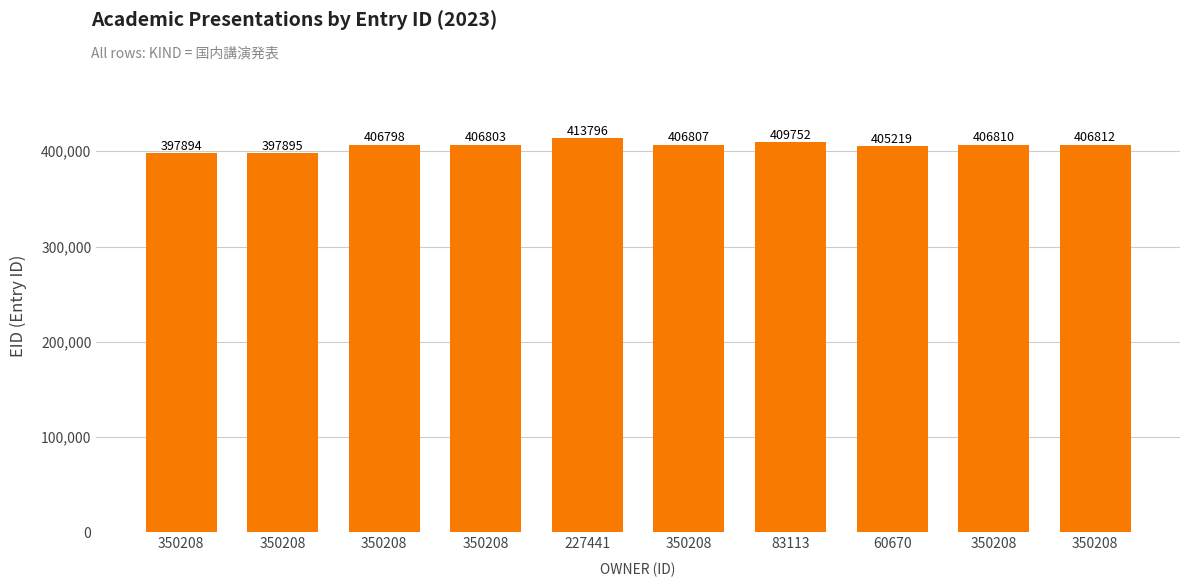

Does the chart contain any negative values?

No